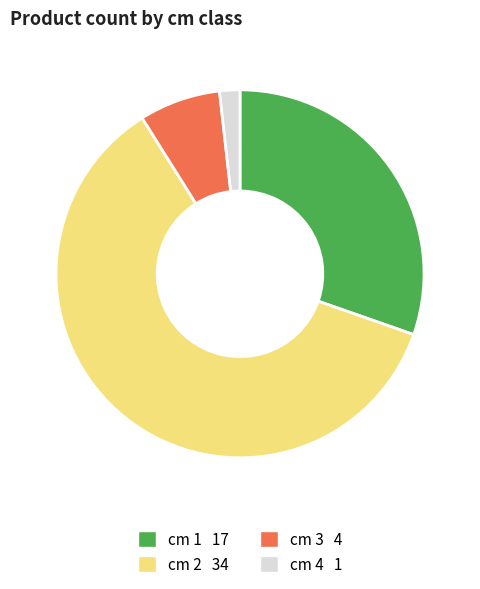

Is there any slice that represents more than half of the pie?

Yes